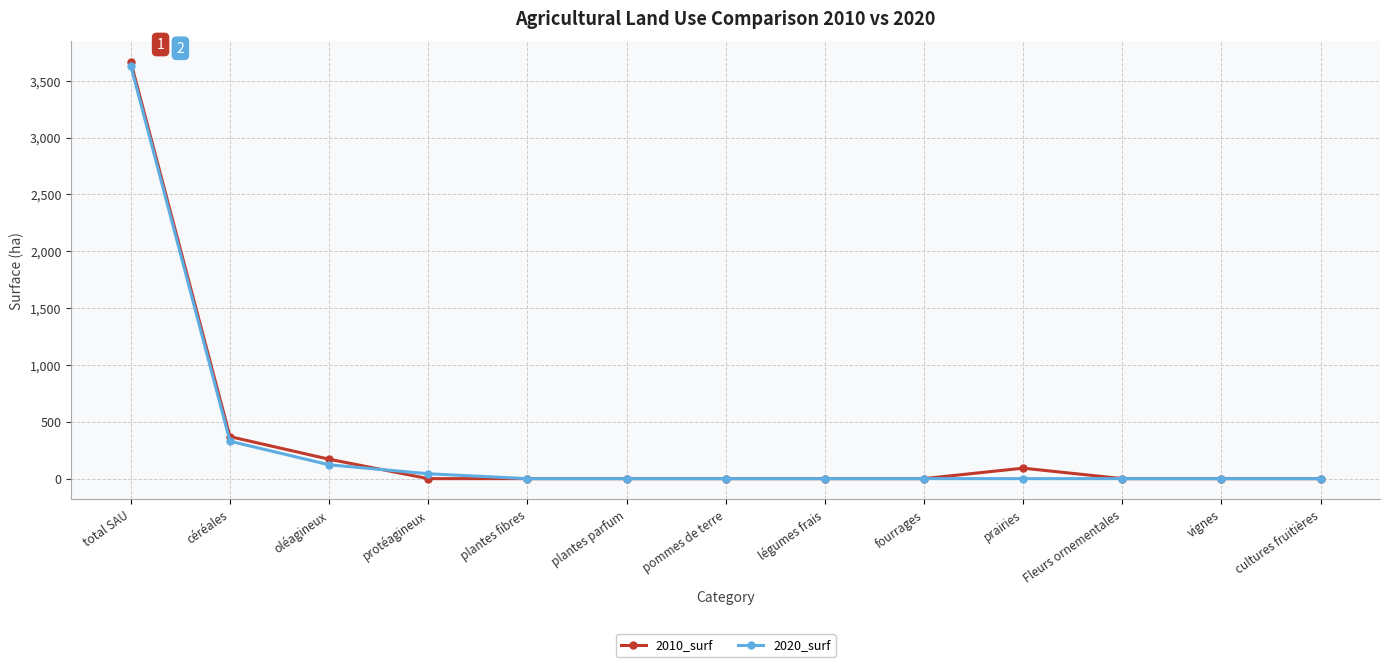

Between total SAU and légumes frais, which series saw the biggest shift?

2010_surf